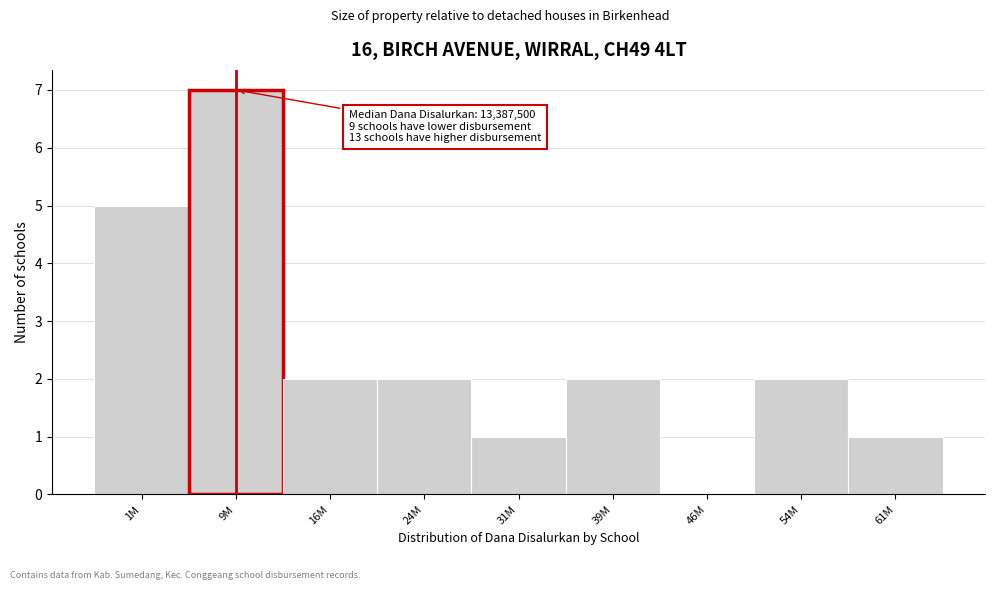

Reading left to right, transcribe all the data shown in this chart.

1M=5	9M=7	16M=2	24M=2	31M=1	39M=2	46M=0	54M=2	61M=1